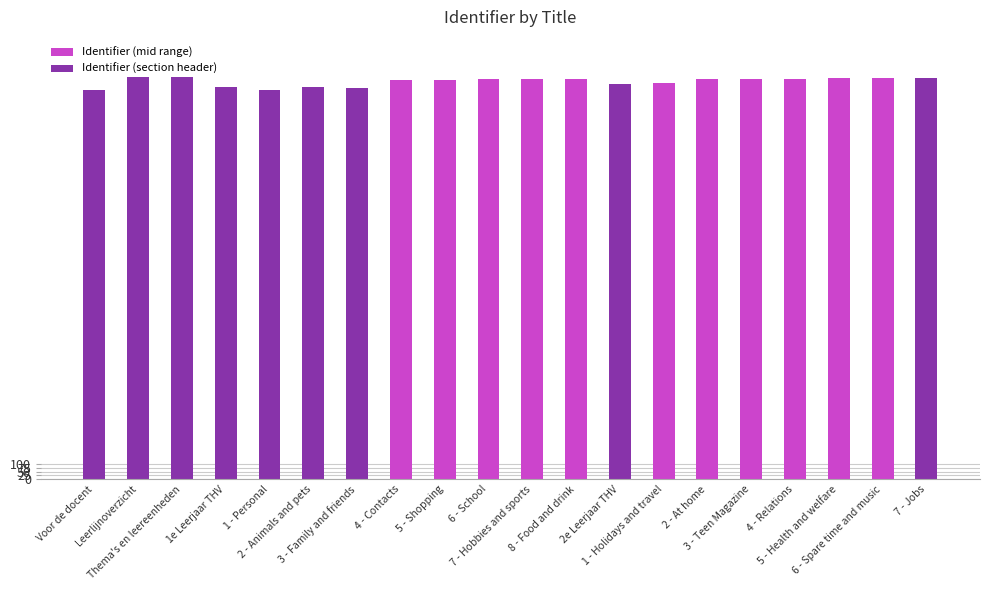

What is the smallest value displayed?

2563